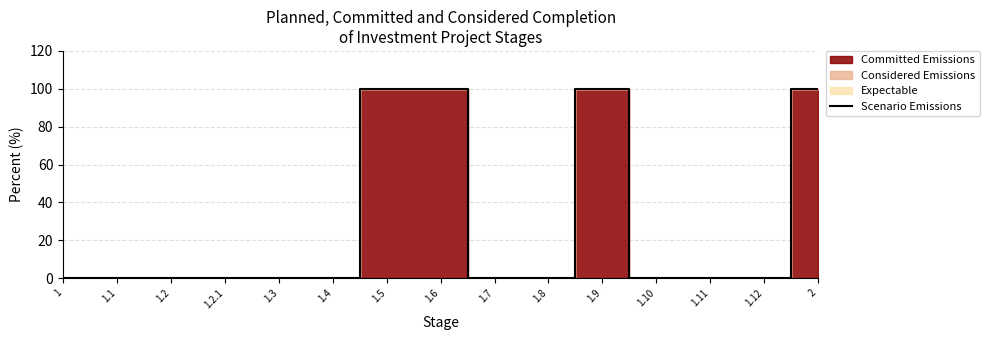

Rank the categories by value from lowest to highest.

1, 1.1, 1.2, 1.2.1, 1.3, 1.4, 1.7, 1.8, 1.10, 1.11, 1.12, 1.5, 1.6, 1.9, 2